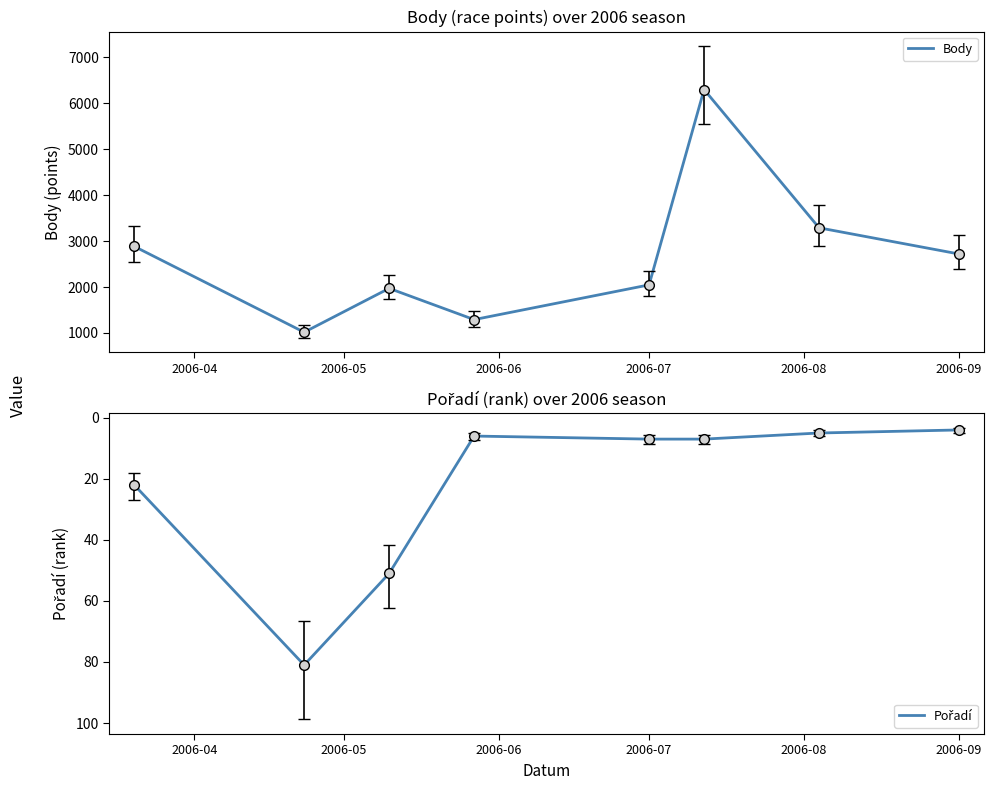

What is the highest value of the Body series?

6299